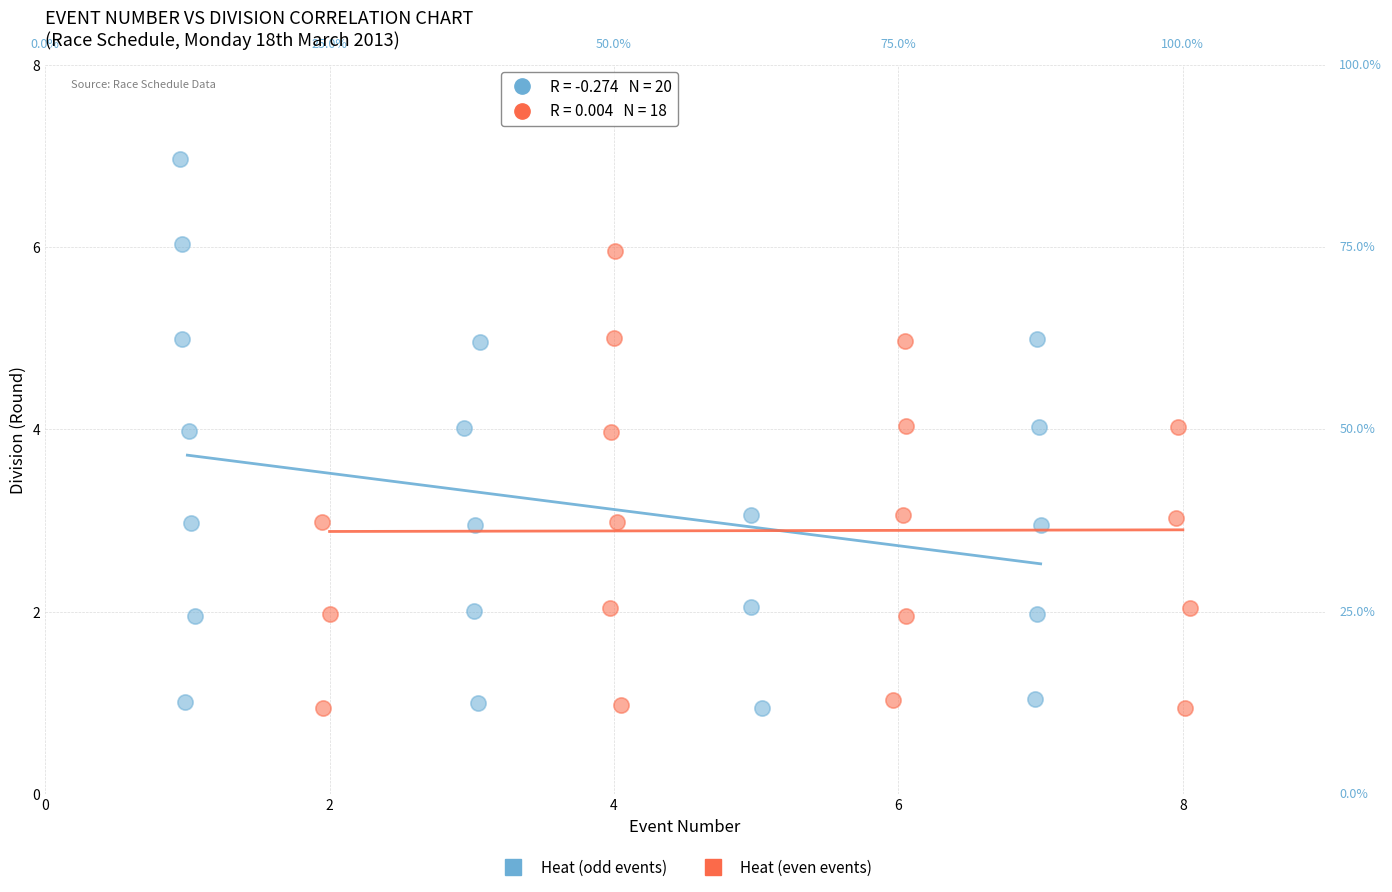

Which series has the largest Y range (max minus min)?

Heat (odd events)